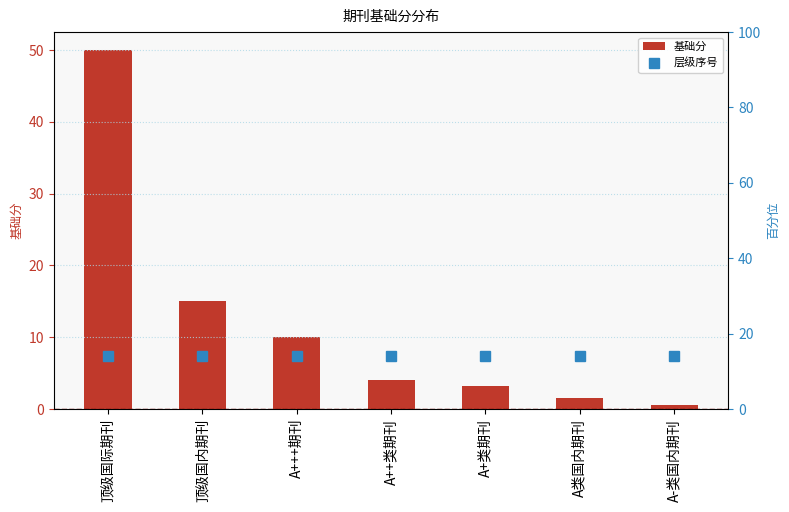

The 层级序号 series shows 24.1 at A++类期刊. True or false?

False